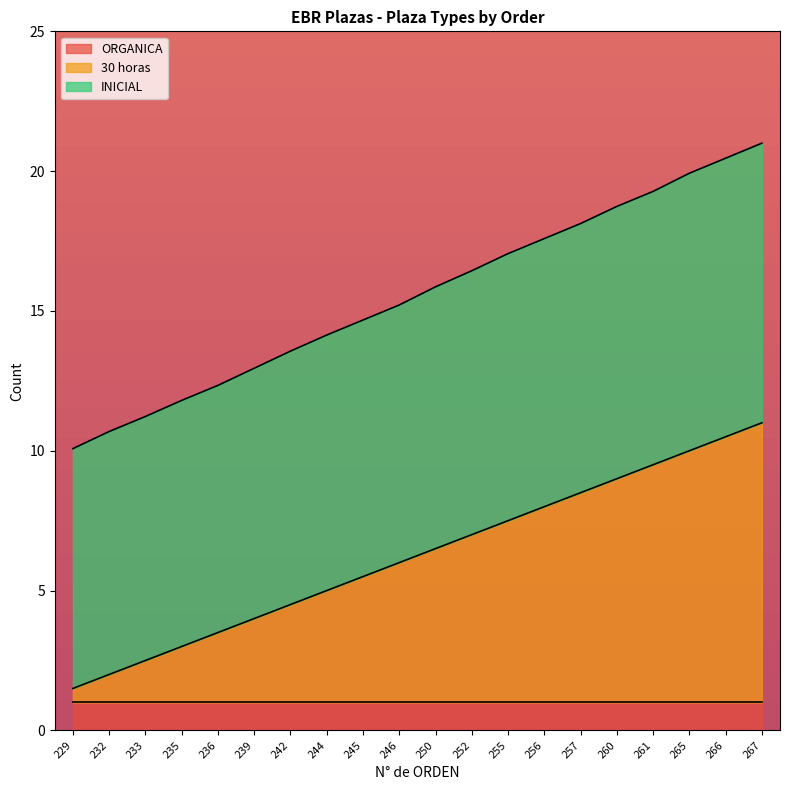

What is the difference between the maximum and minimum values in the ORGANICA series?

0.0